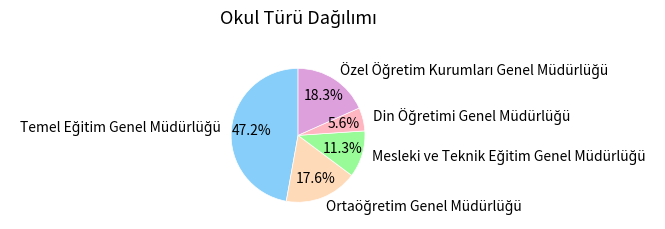

Is there any slice that represents more than half of the pie?

No